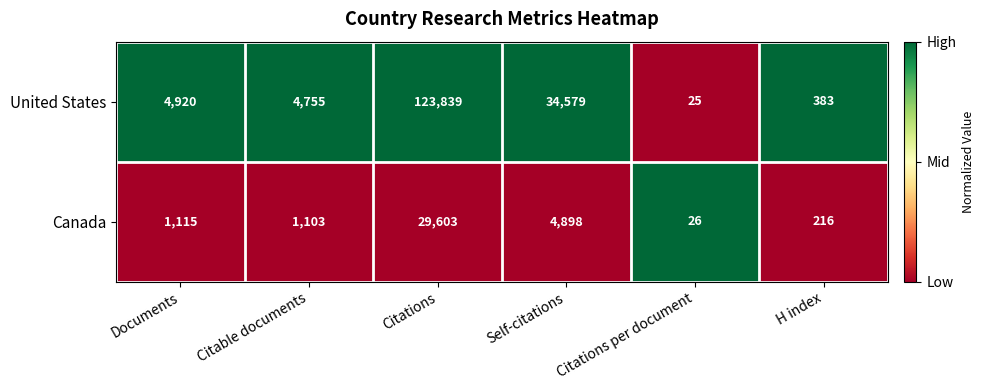

Rank the series at Citations per document from highest to lowest value.

Canada, United States